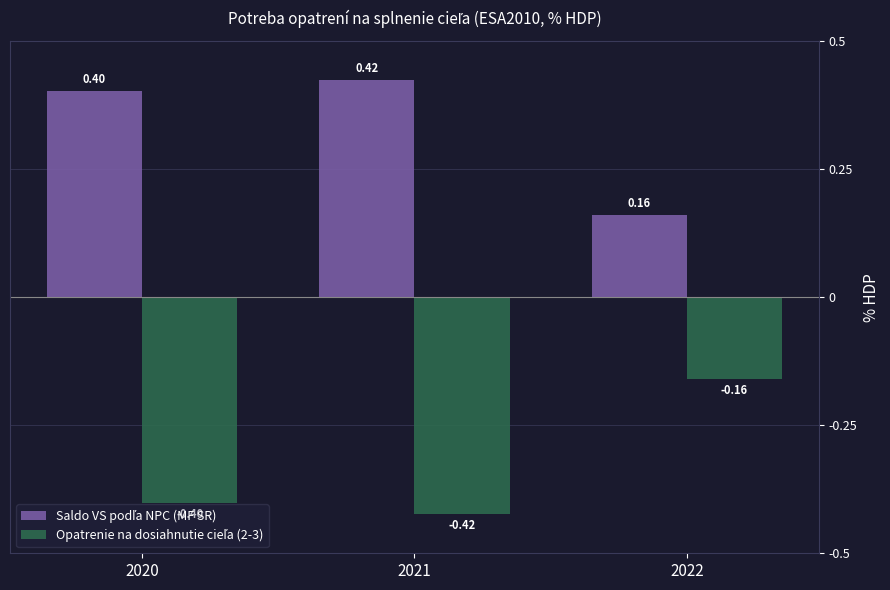

What is the difference between the highest and lowest values at 2020?

0.8